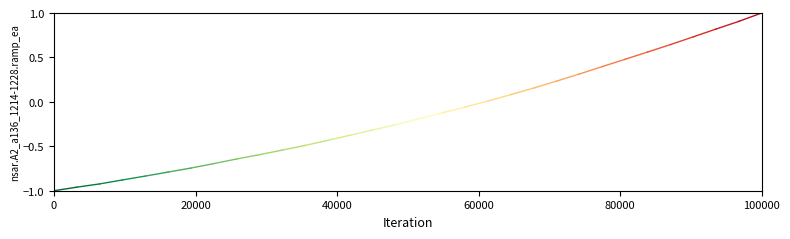

How many values are between -1 and 0?

2